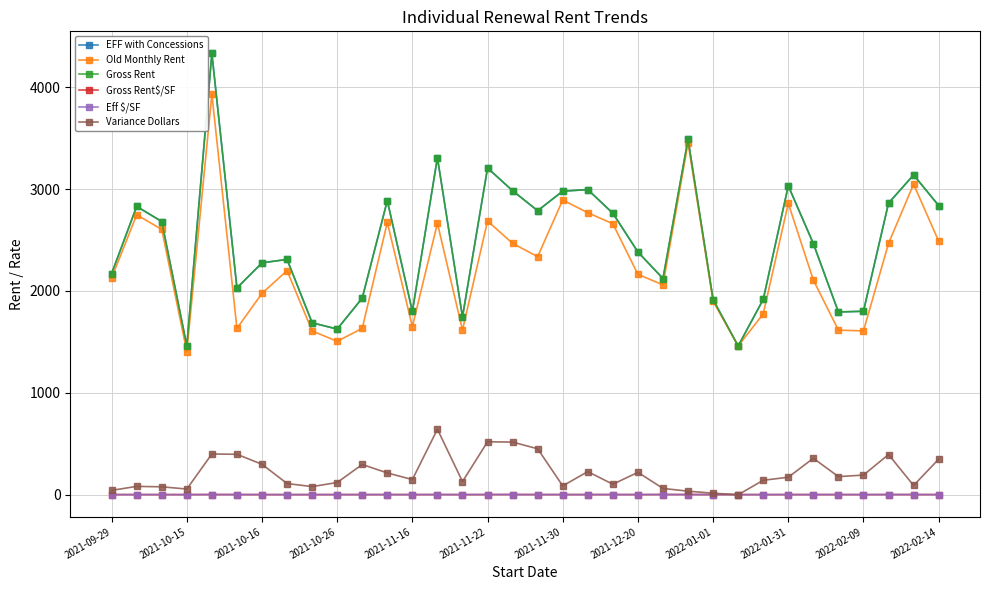

Does the chart have visible grid lines?

Yes